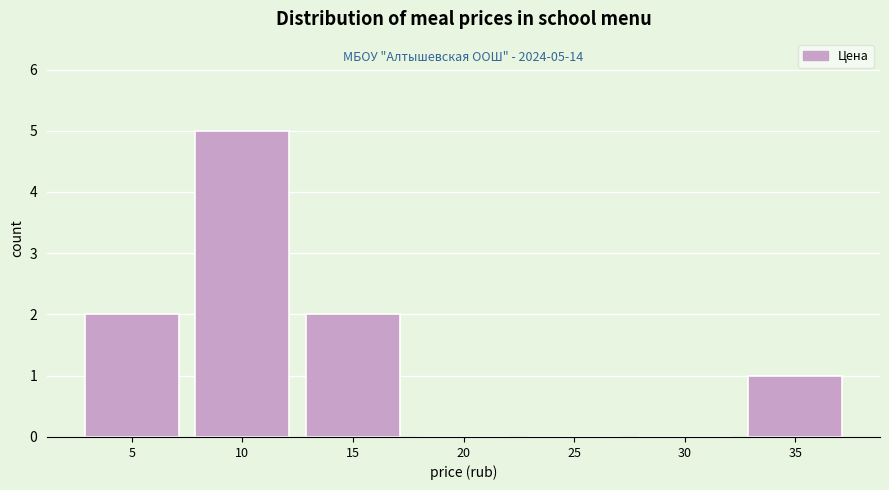

Reading left to right, transcribe all the data shown in this chart.

5=2	10=5	15=2	20=0	25=0	30=0	35=1